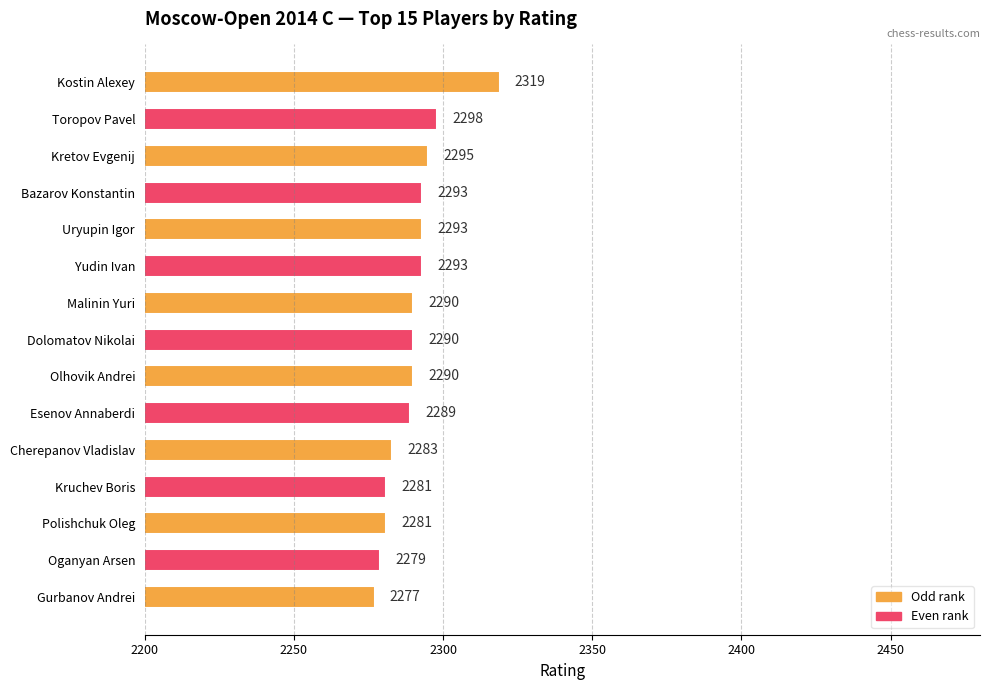

What position from the bottom is Kretov Evgenij?

13